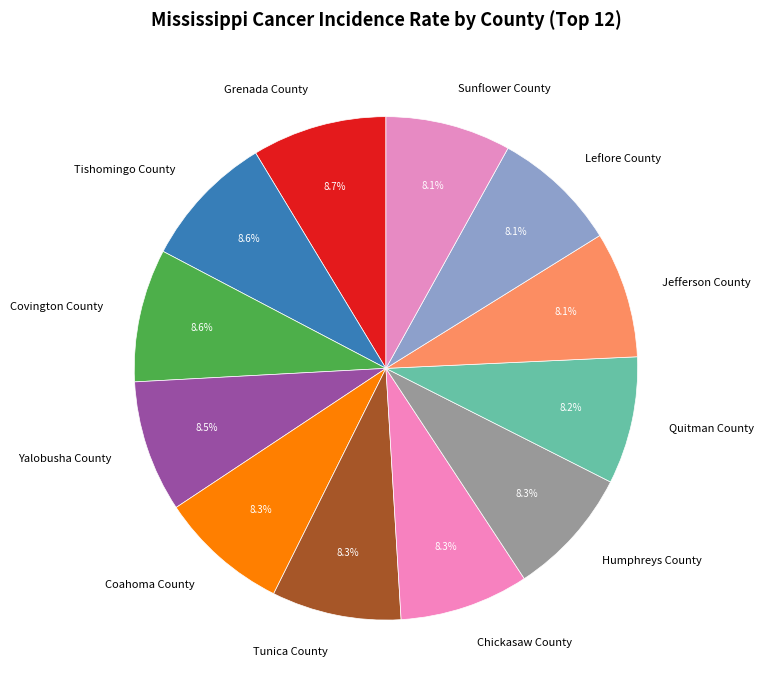

Does Yalobusha County account for over 50% of the chart?

No